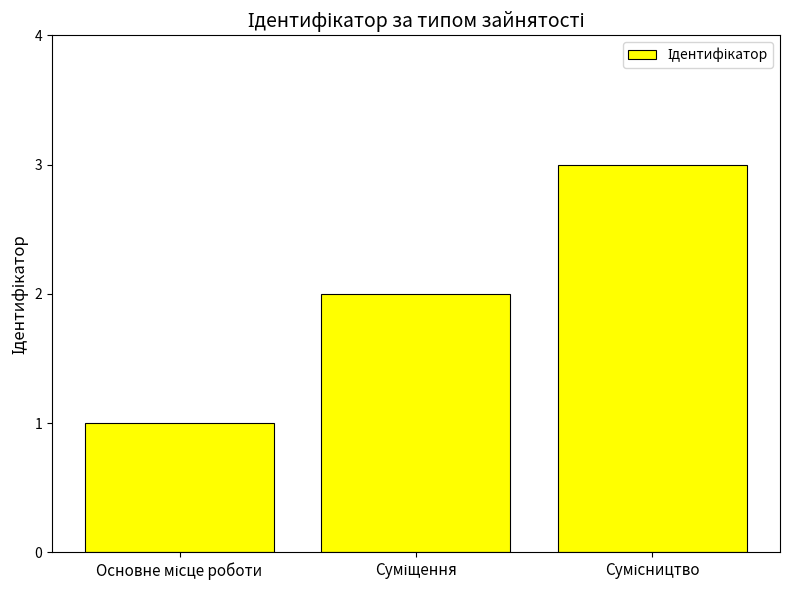

What is the greatest value displayed?

3